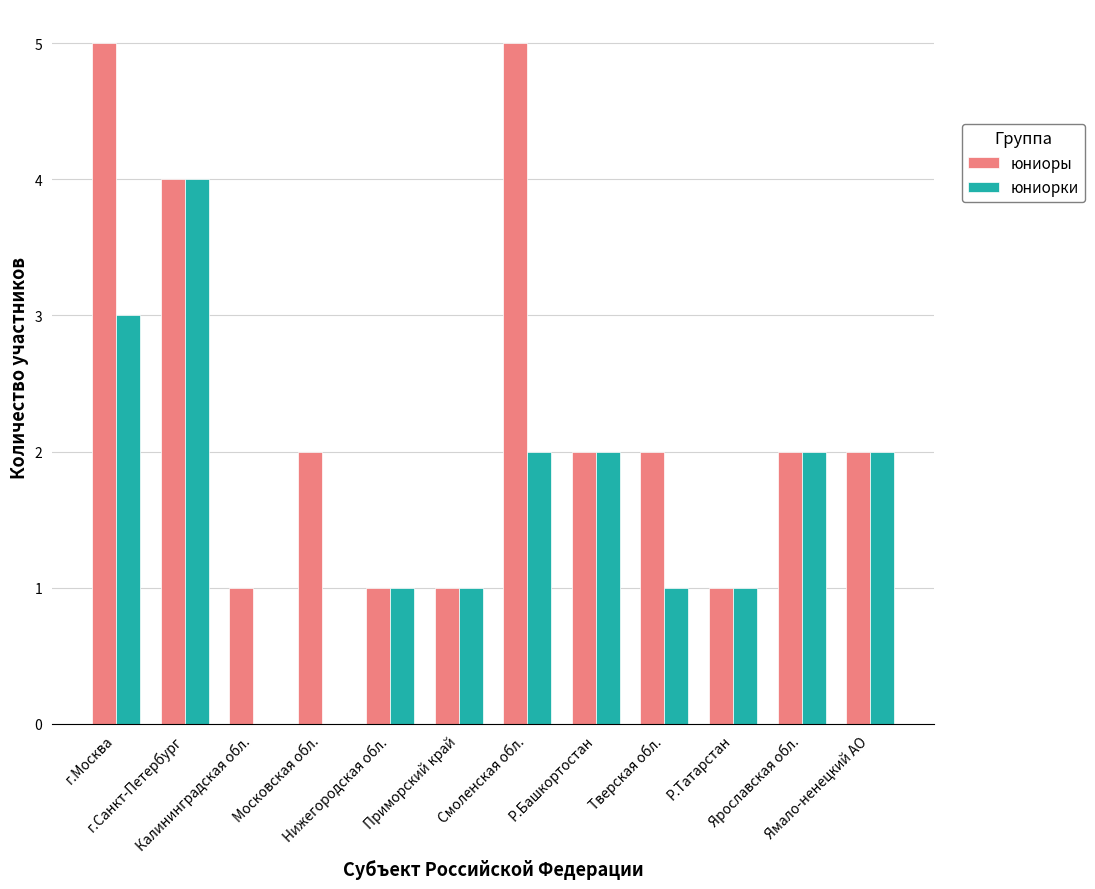

What is the sum of the юниоры values at Московская обл. and Ямало-ненецкий АО?

4